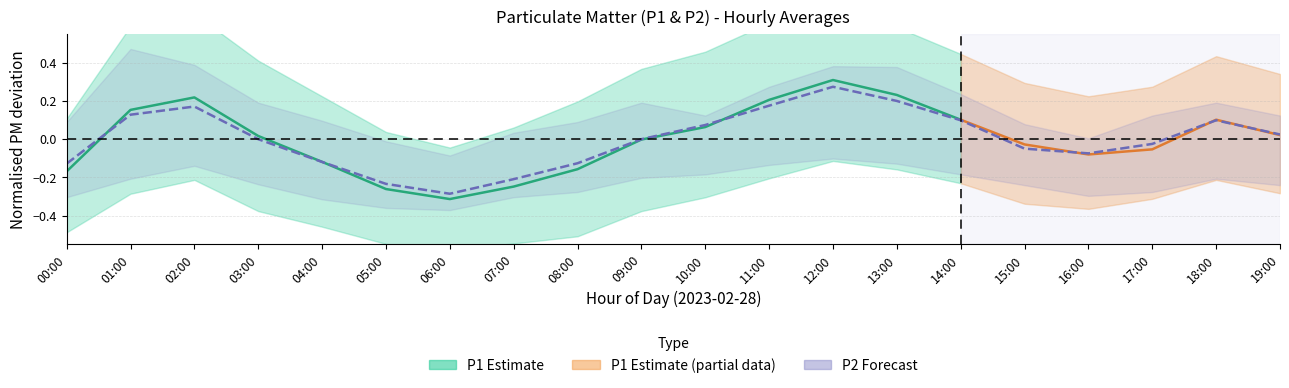

The value at 02:00 is 0.3. True or false?

False